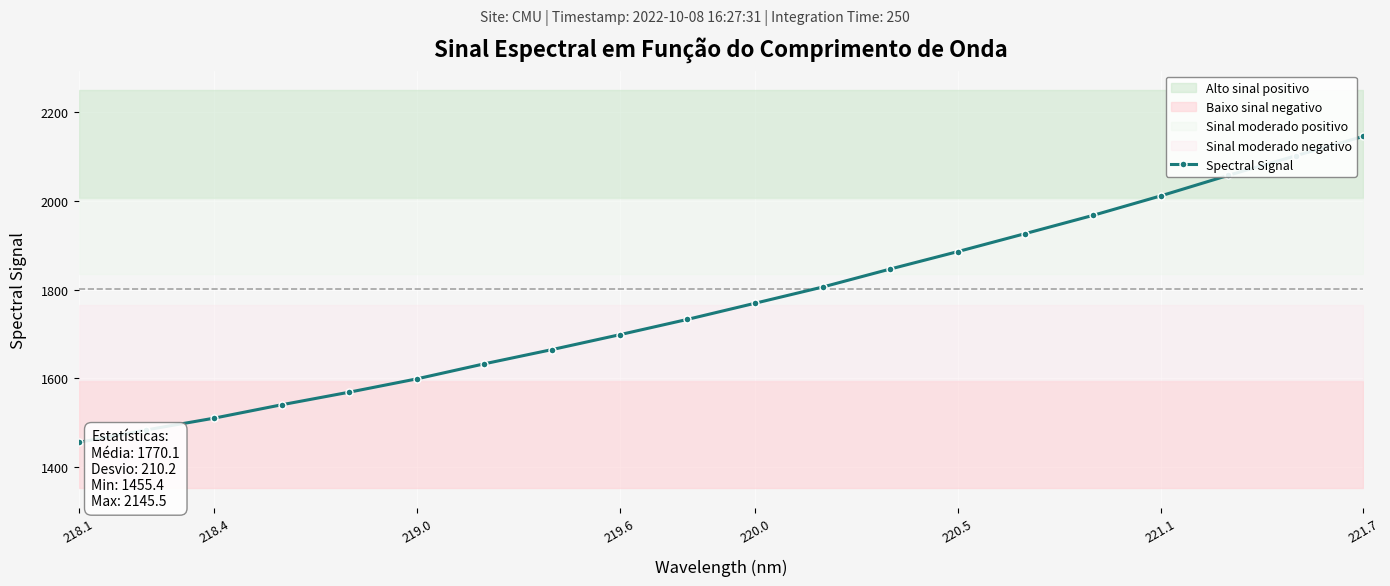

What is the value of the 10th point from the left?

1732.8